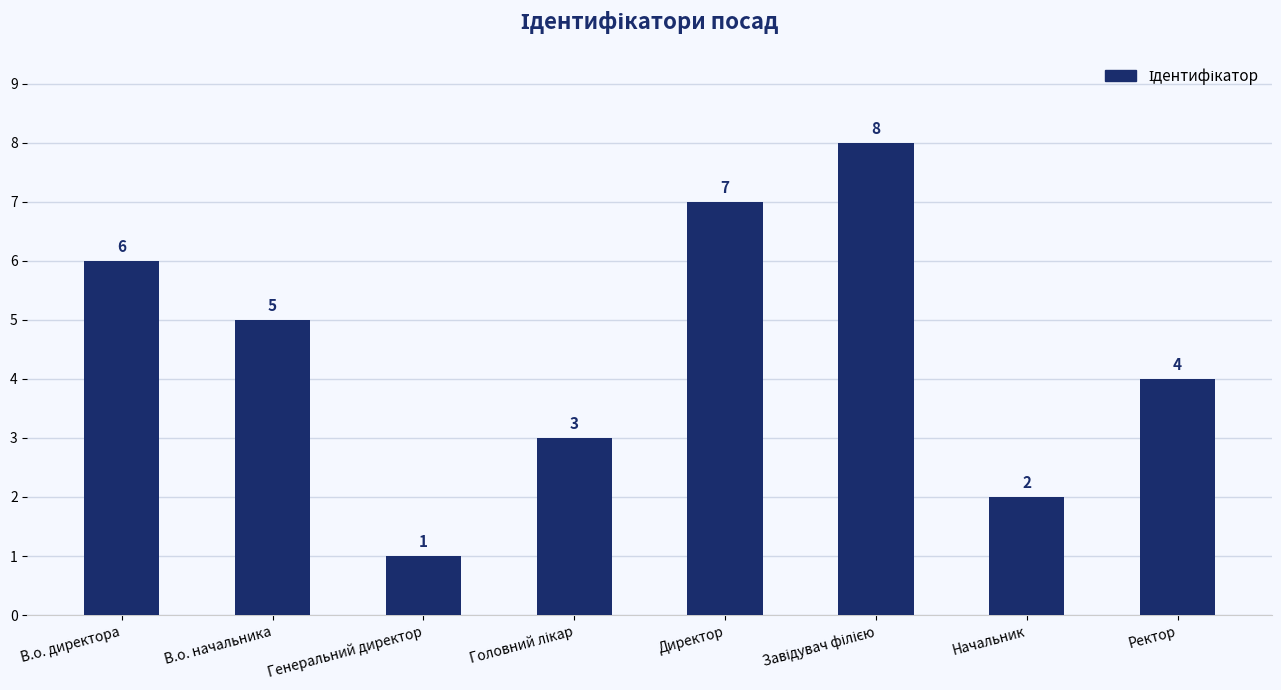

Between Генеральний директор and Директор, which is larger?

Директор